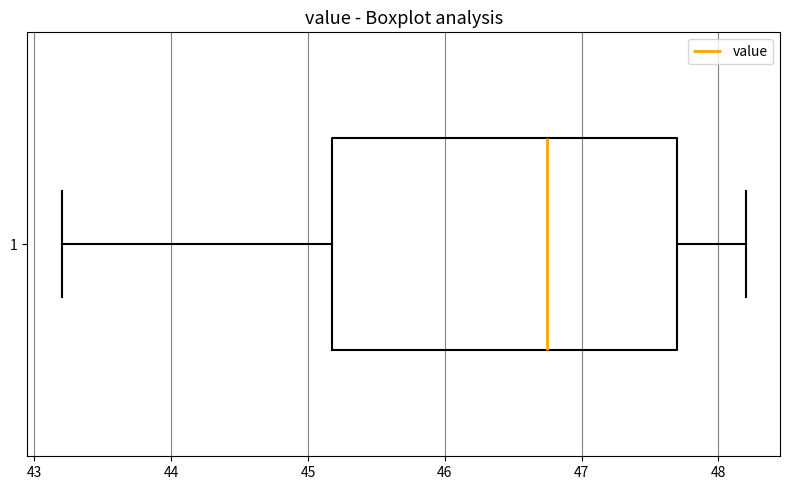

Read this box plot against the x-axis: the position of the median line, the range covered by the box, and the ends of both whiskers. The values are not printed on the chart, so give them approximately, as read against the axis.

median 46.8, box 45.2 to 47.7, whiskers 43.2 to 48.2